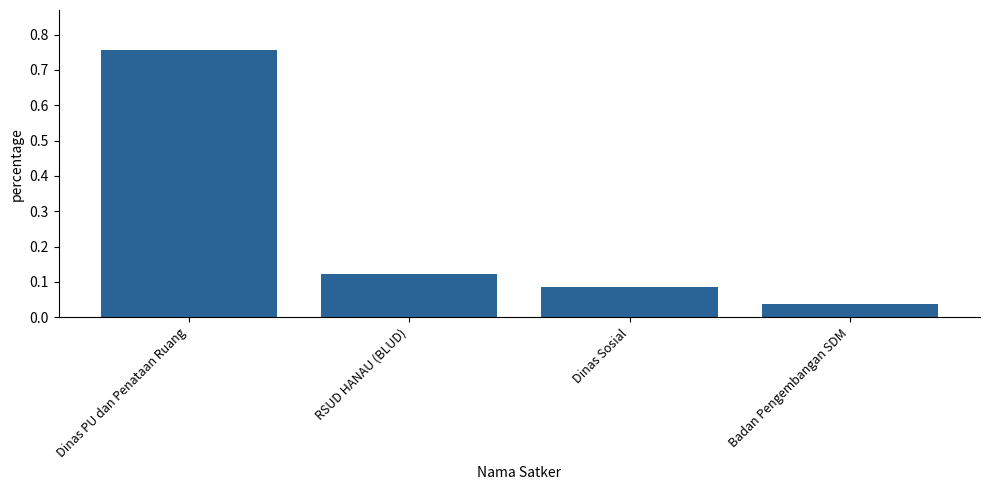

Does the chart contain any negative values?

No